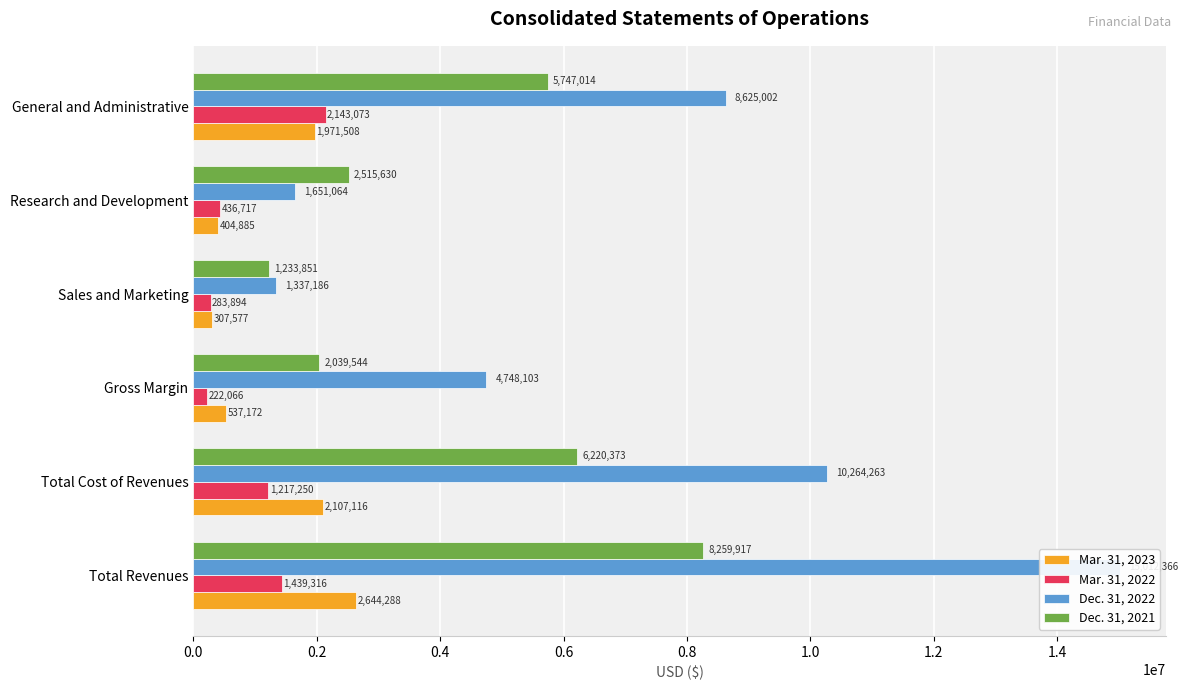

What is the value of the Dec. 31, 2022 bar at the 1st from the left?

15012366